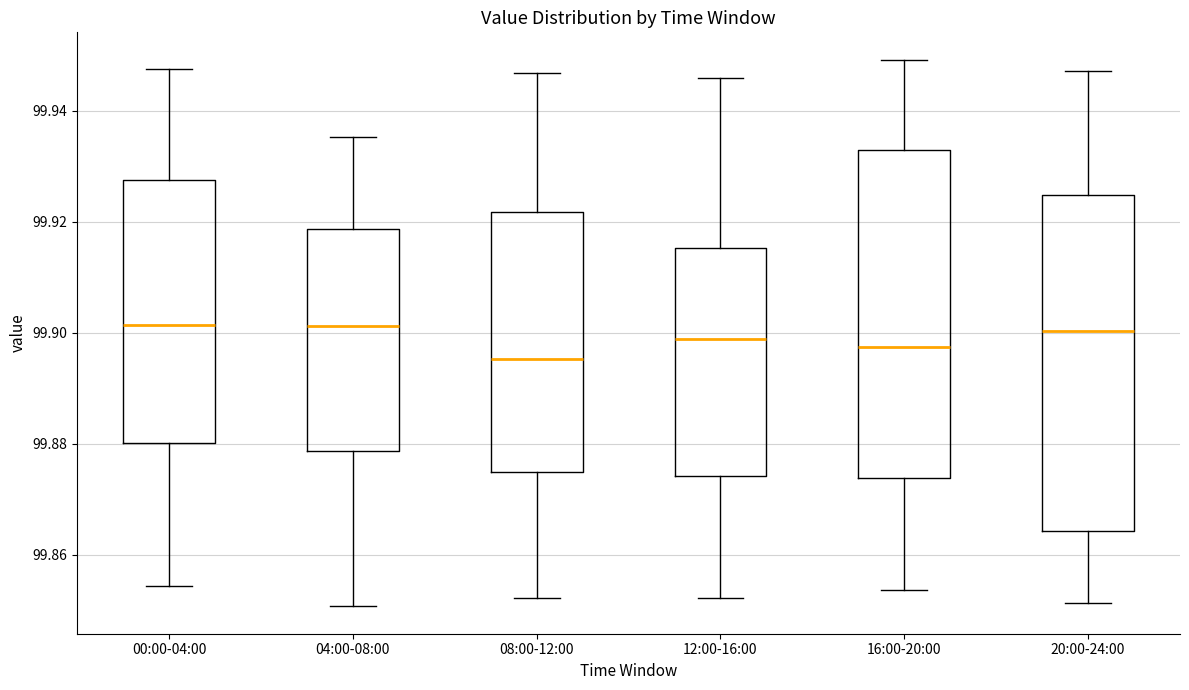

Reading left to right, transcribe this box plot: for each box, give where its median line is, the range the box spans, and where its two whiskers end, as read against the y-axis. The values are not printed on the chart, so give them approximately, as read against the axis.

00:00-04:00: median 99.902, box 99.880 to 99.928, whiskers 99.854 to 99.948
04:00-08:00: median 99.902, box 99.878 to 99.918, whiskers 99.850 to 99.936
08:00-12:00: median 99.896, box 99.874 to 99.922, whiskers 99.852 to 99.946
12:00-16:00: median 99.898, box 99.874 to 99.916, whiskers 99.852 to 99.946
16:00-20:00: median 99.898, box 99.874 to 99.934, whiskers 99.854 to 99.950
20:00-24:00: median 99.900, box 99.864 to 99.924, whiskers 99.852 to 99.948